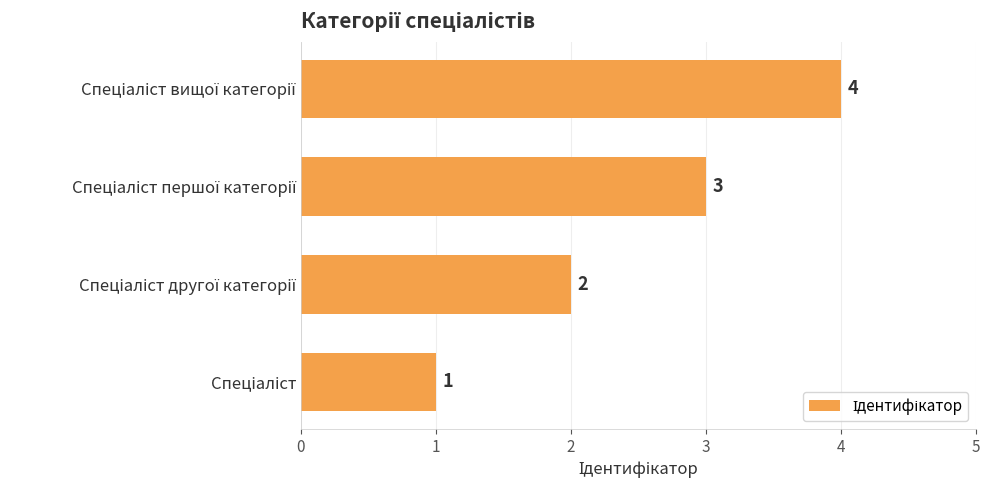

Count the values in the range 2 to 4.

3